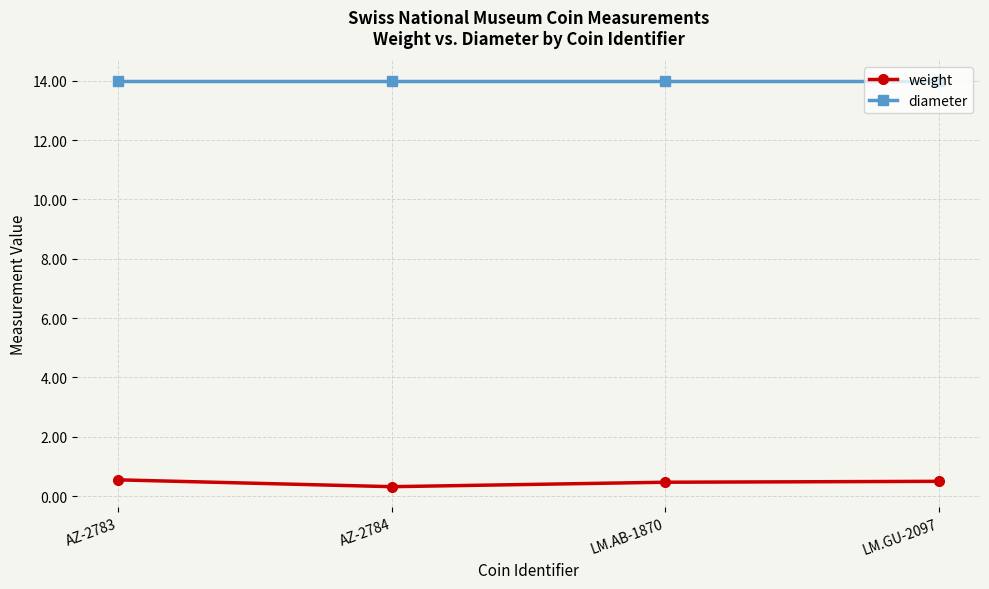

What is the maximum value shown in the chart?

14.0